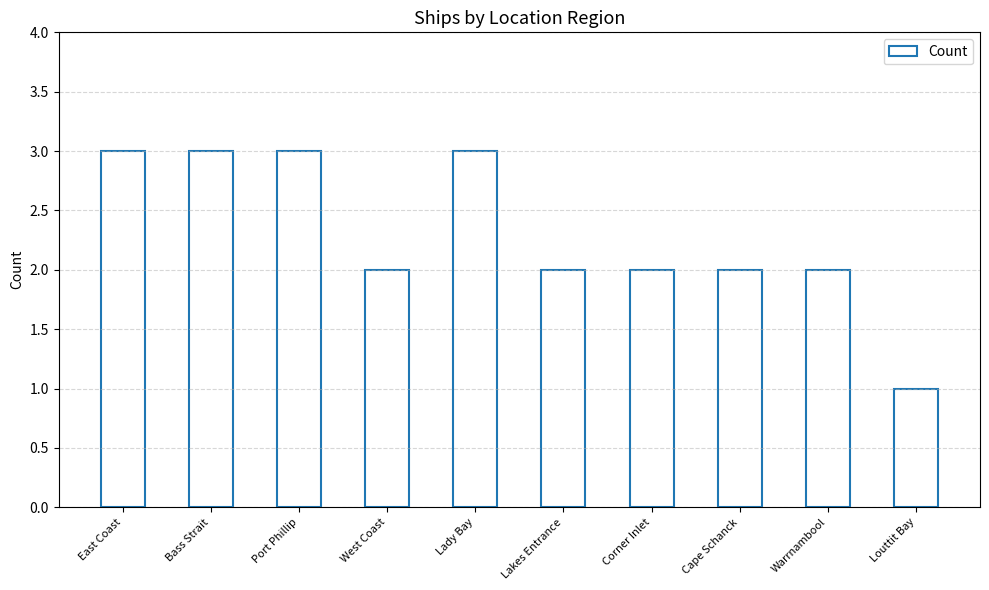

At which category does the chart reach its minimum across all series?

Louttit Bay